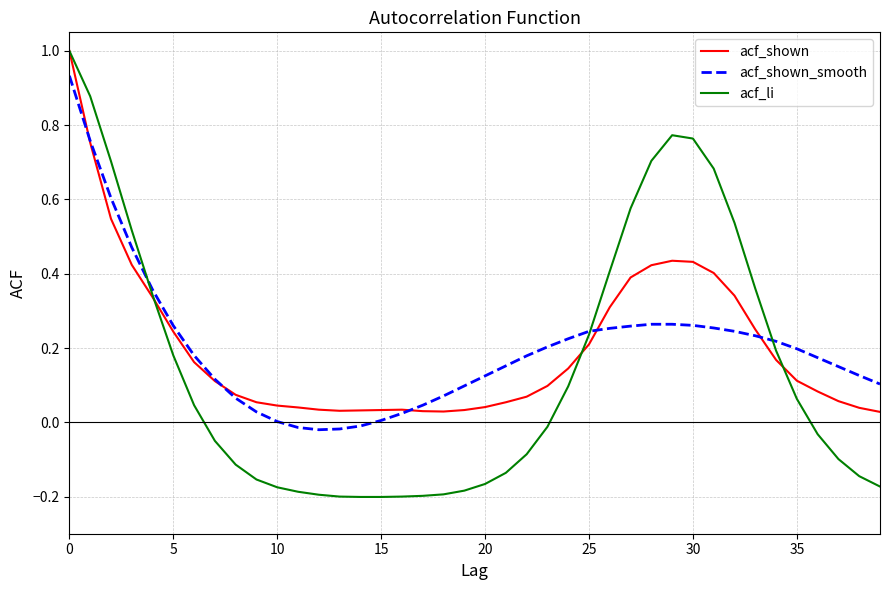

Which series has the widest spread of values?

acf_li